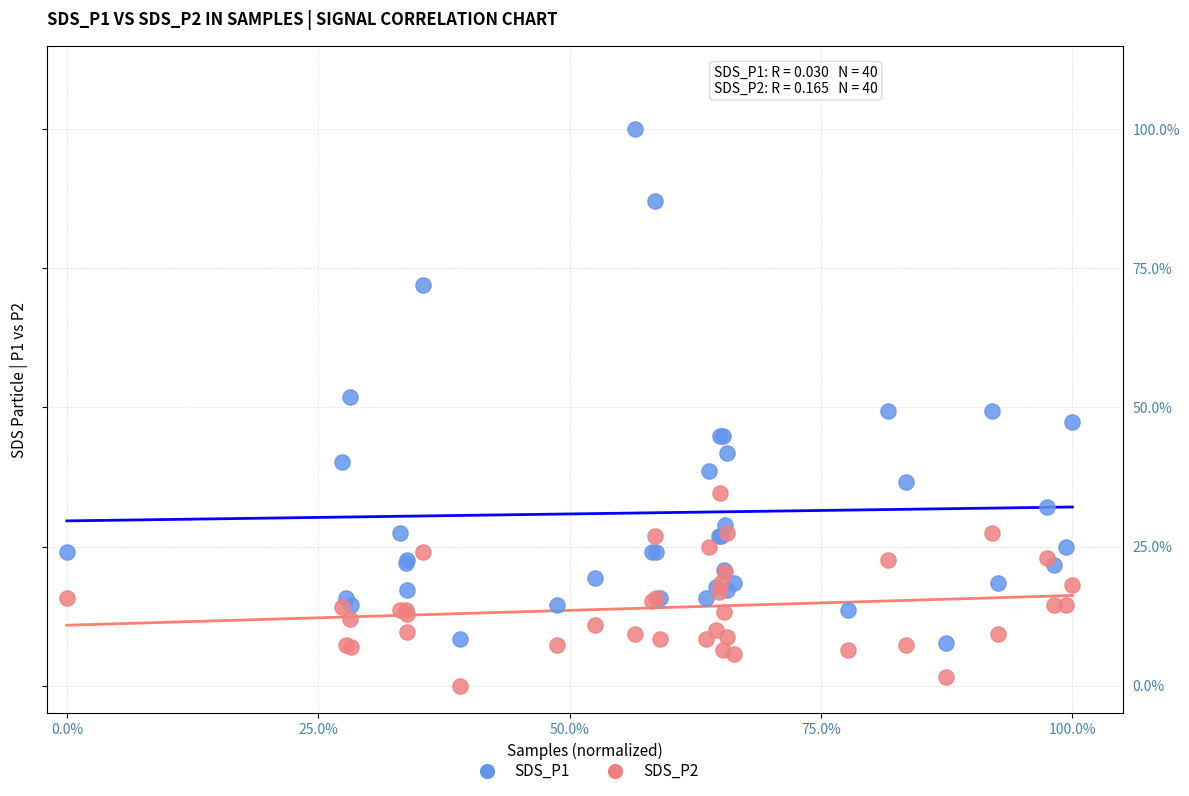

Which series contains the highest Y value?

SDS_P1